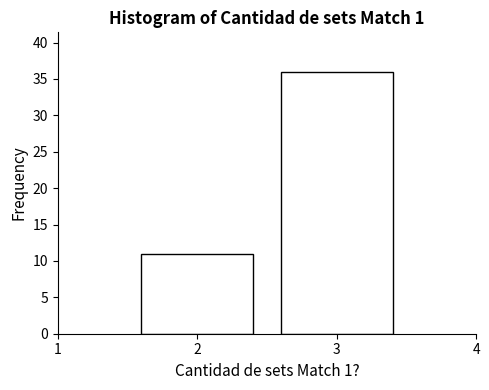

Reading left to right, transcribe this chart: for each bar, give the range it covers on the x-axis and its height. The values are not printed on the chart, so give them approximately, as read against the axis.

1.5 to 2.5: 11
2.5 to 3.5: 36